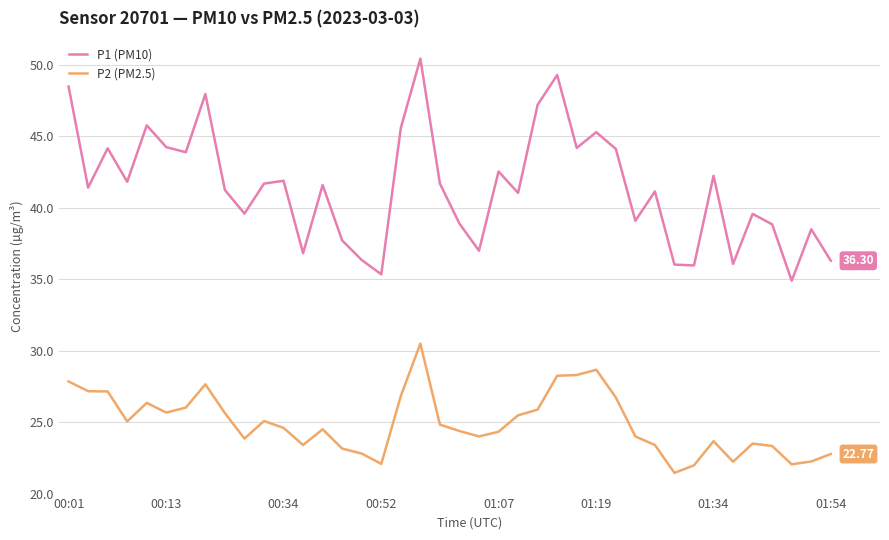

List the series in order of their overall mean, lowest first.

P2 (PM2.5), P1 (PM10)